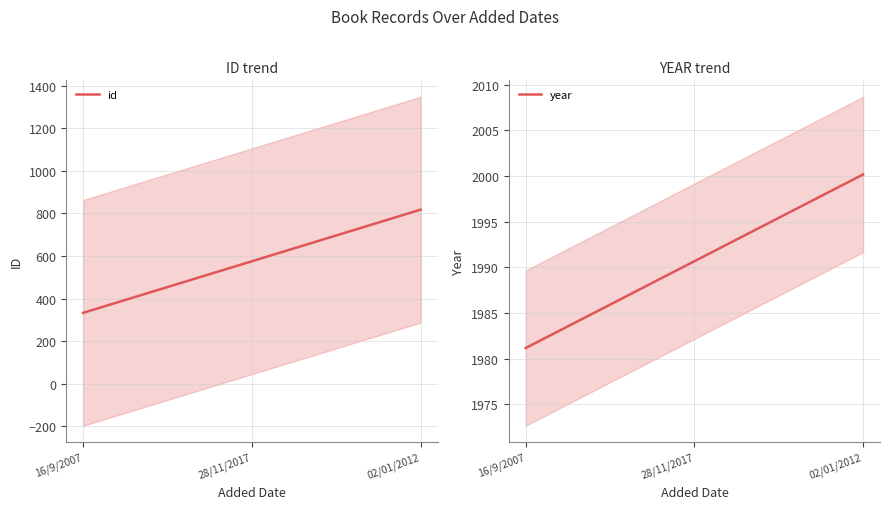

How many values in the id series exceed 575?

2